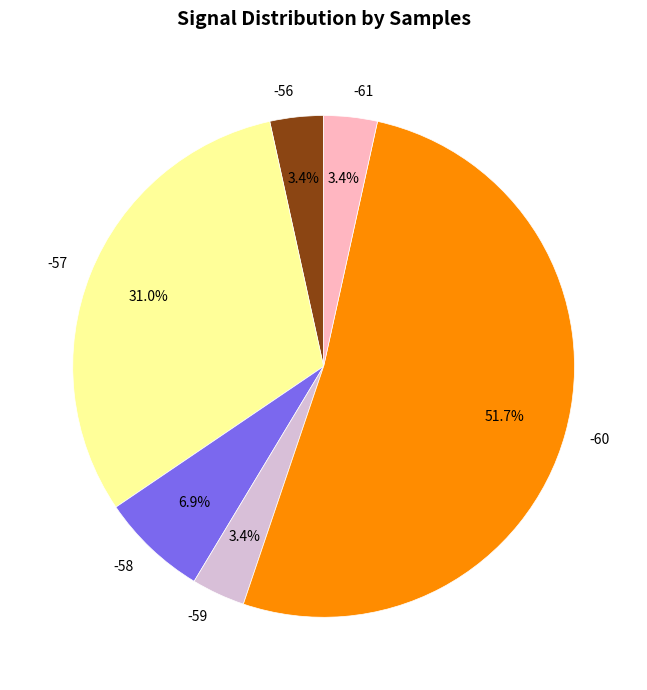

Which has a higher value, -61 or -60?

-60